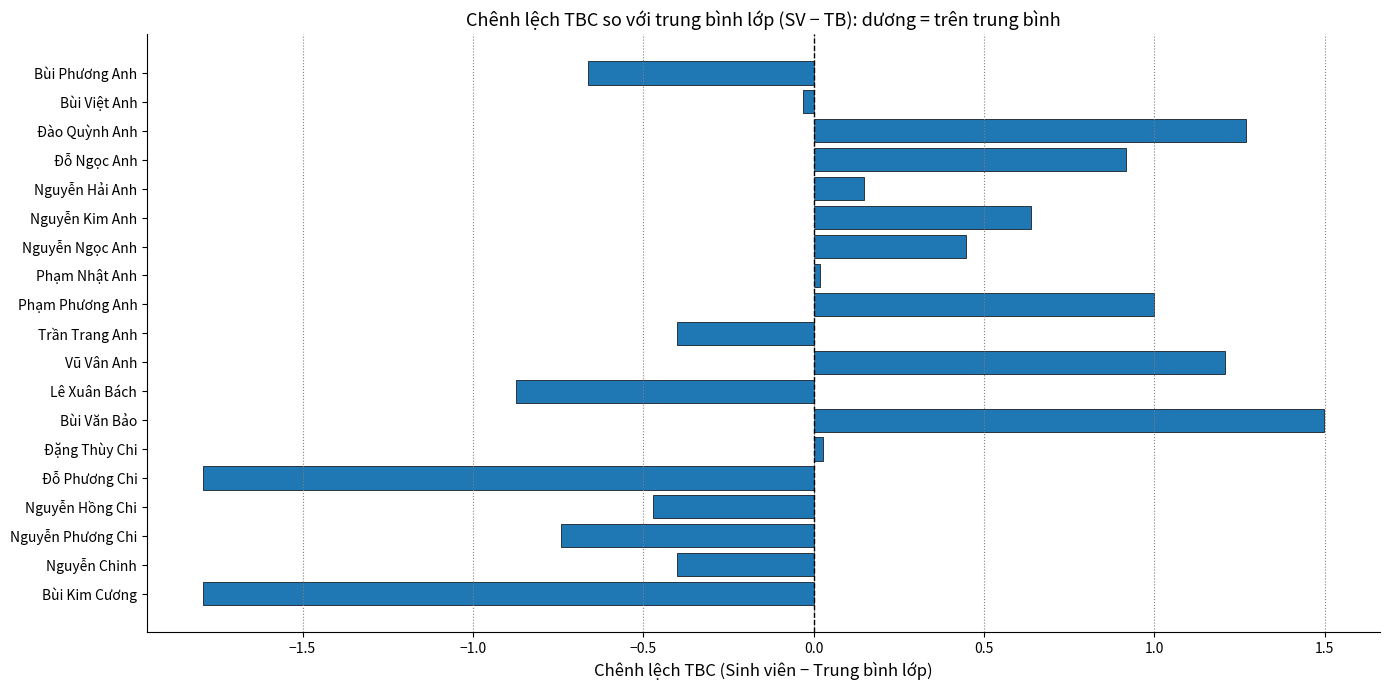

What is the maximum value shown in the chart?

1.5